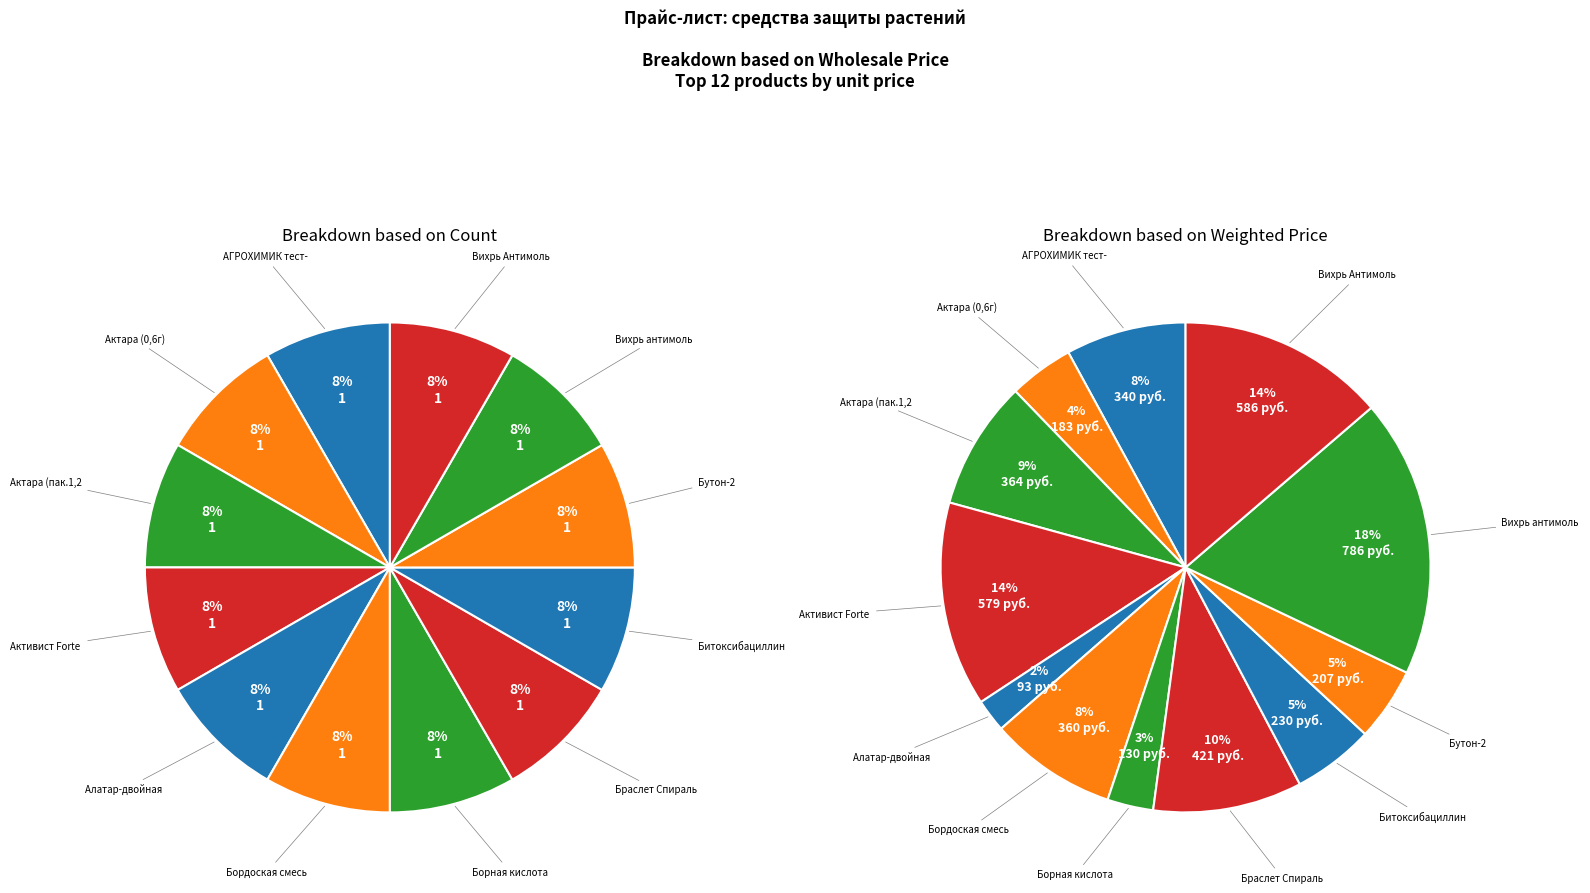

Rank the categories by value from lowest to highest.

Алатар-двойная мощь, Борная кислота, Актара (0,6г), Бутон-2, Битоксибациллин, АГРОХИМИК тест-система, Бордоская смесь, Актара (пак.1,2г), Браслет Спираль, Активист Forte гель, Вихрь Антимоль Спрей, Вихрь антимоль Аэрозоль